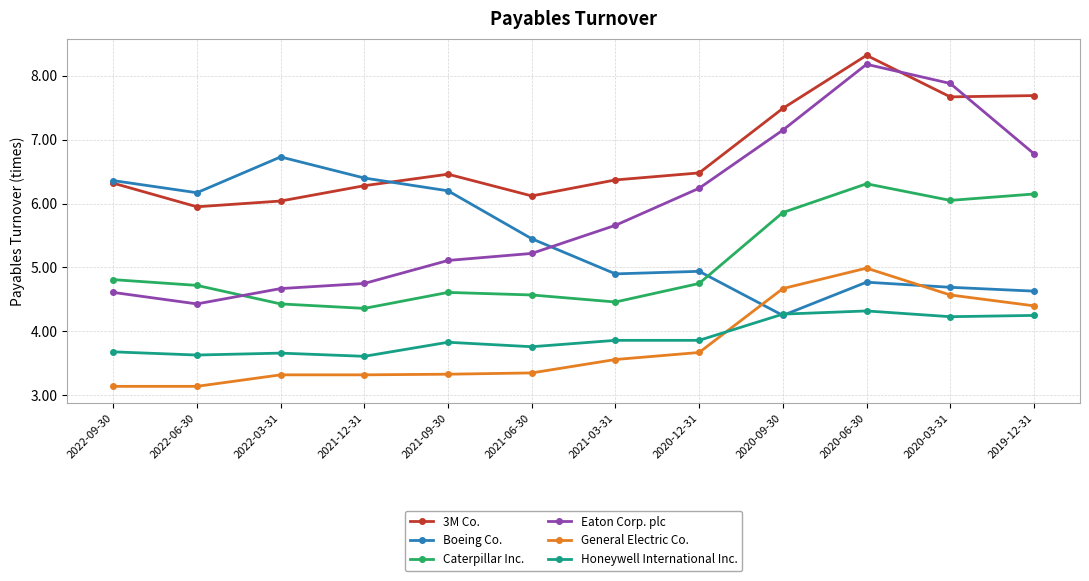

True or false: Caterpillar Inc. has a value of 2.0 at 2021-03-31.

False